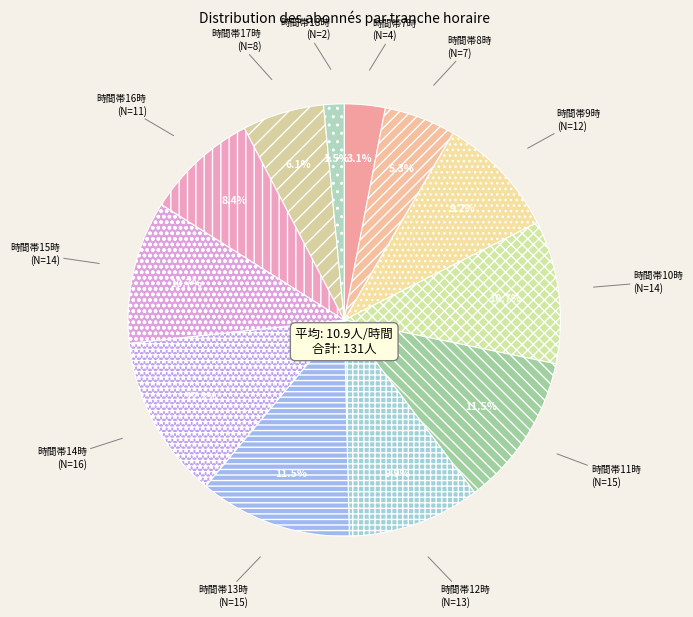

How many slices are in this pie chart?

12